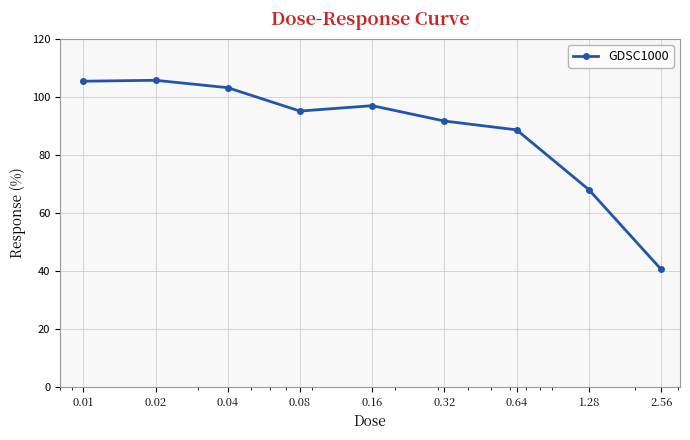

What is the value of the 7th point from the left?

88.6